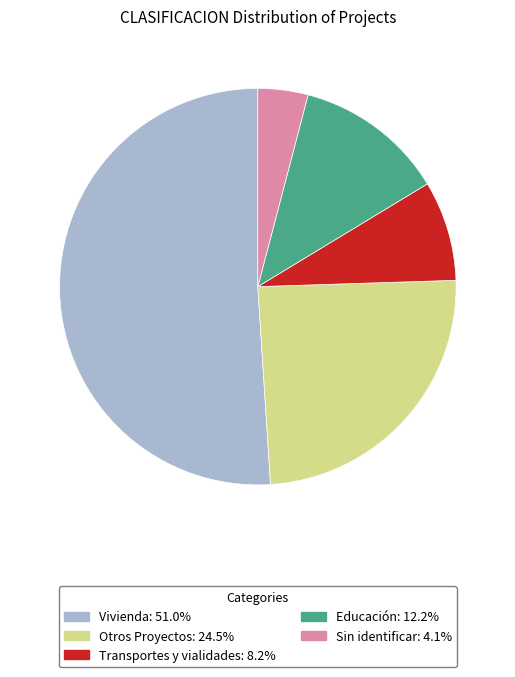

Is there a majority slice in this chart?

Yes